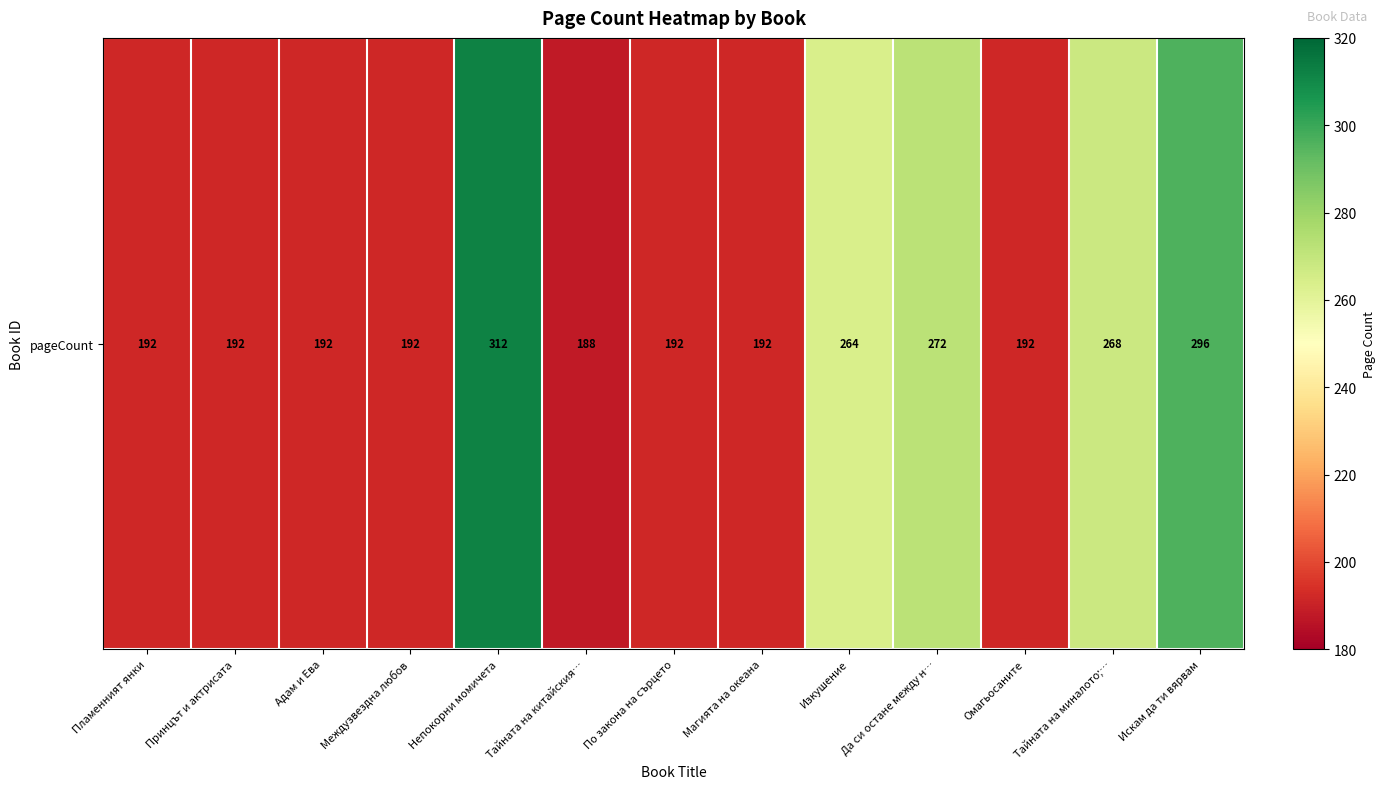

Between Изкушение and Пламенният янки, which is larger?

Изкушение